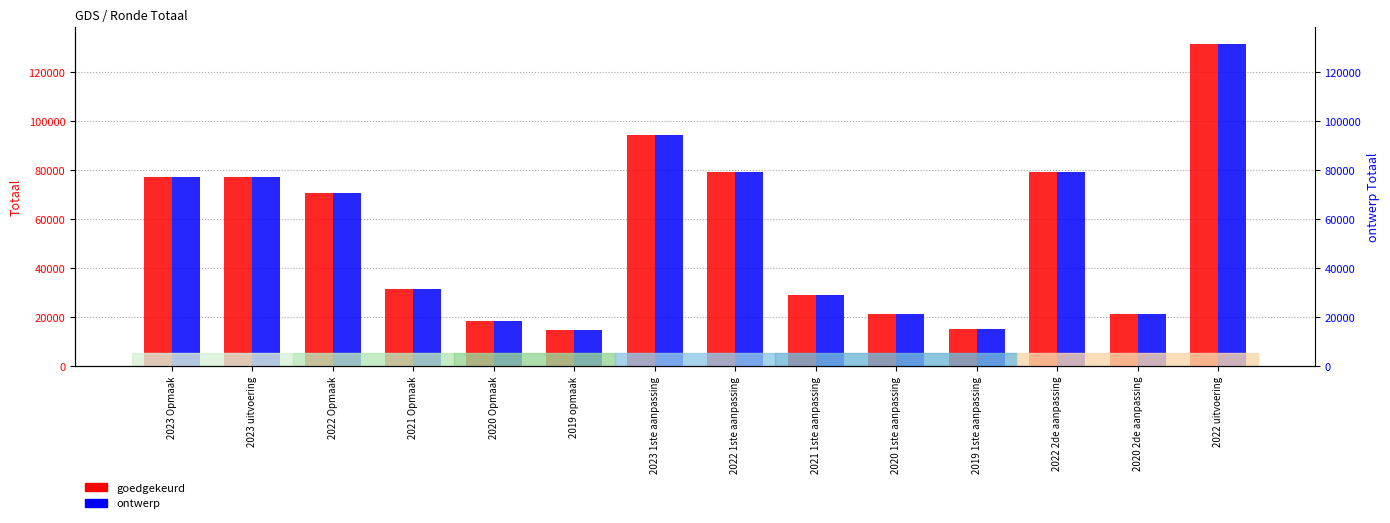

List the labels in order of goedgekeurd value, smallest first.

2019 opmaak, 2019 1ste aanpassing, 2020 Opmaak, 2020 1ste aanpassing, 2020 2de aanpassing, 2021 1ste aanpassing, 2021 Opmaak, 2022 Opmaak, 2023 Opmaak, 2023 uitvoering, 2022 1ste aanpassing, 2022 2de aanpassing, 2023 1ste aanpassing, 2022 uitvoering